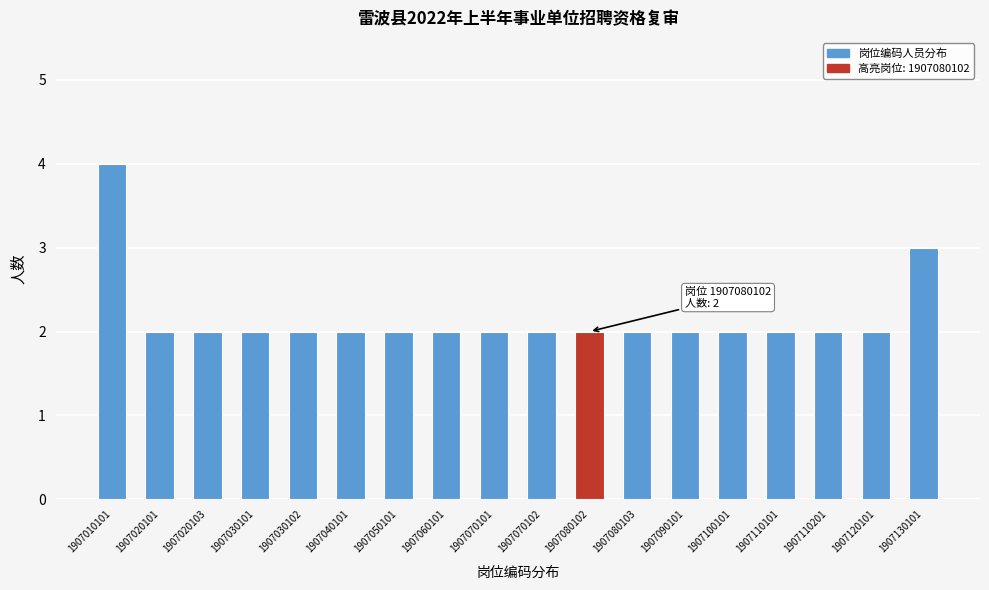

Reading left to right, extract all data points from this chart.

4	2	2	2	2	2	2	2	2	2	2	2	2	2	2	2	2	3